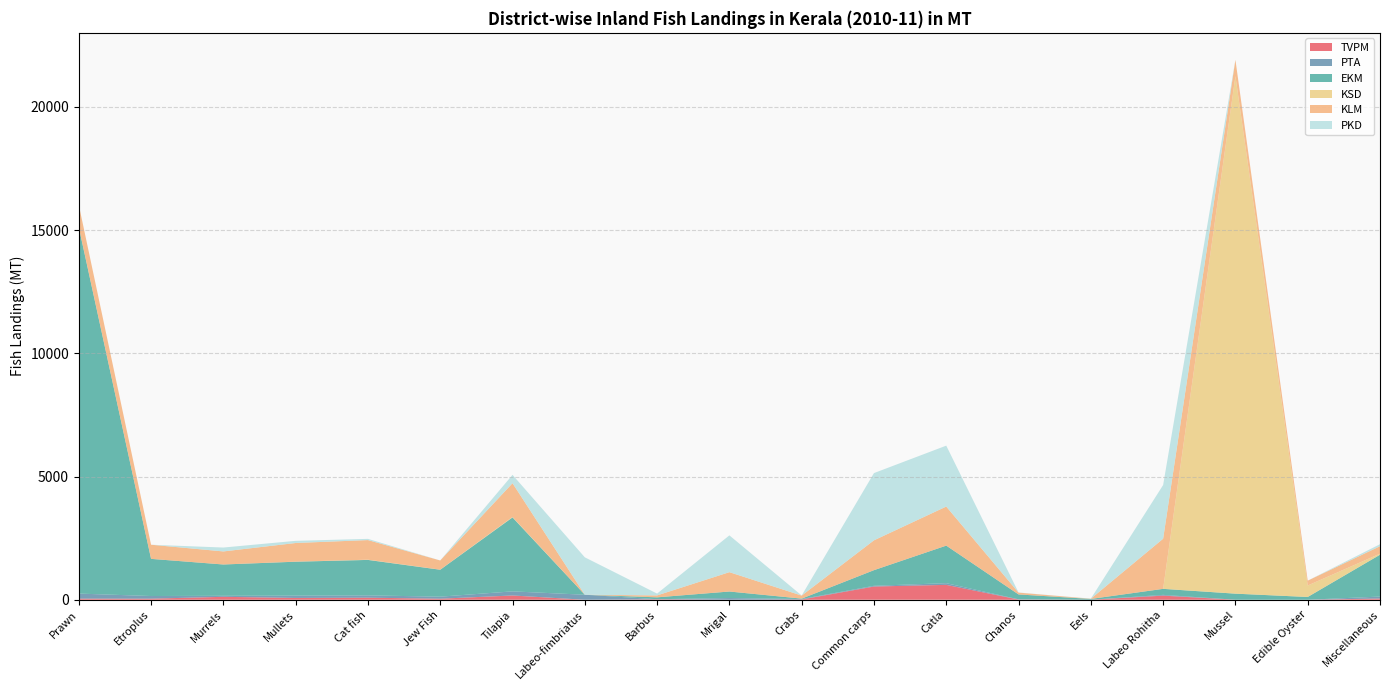

Reading left to right, transcribe all the data shown in this chart.

TVPM: Prawn=44	Etroplus=44	Murrels=119	Mullets=73	Cat fish=83	Jew Fish=42	Tilapia=173	Labeo-fimbriatus=0	Barbus=18	Mrigal=0	Crabs=11	Common carps=537	Catla=604	Chanos=9	Eels=1	Labeo Rohitha=167	Mussel=0	Edible Oyster=0	Miscellaneous=49
PTA: Prawn=206	Etroplus=107	Murrels=41	Mullets=95	Cat fish=94	Jew Fish=83	Tilapia=167	Labeo-fimbriatus=203	Barbus=4	Mrigal=69	Crabs=19	Common carps=29	Catla=69	Chanos=8	Eels=1	Labeo Rohitha=31	Mussel=0	Edible Oyster=0	Miscellaneous=80
EKM: Prawn=14875	Etroplus=1508	Murrels=1271	Mullets=1376	Cat fish=1440	Jew Fish=1093	Tilapia=3002	Labeo-fimbriatus=0	Barbus=76	Mrigal=265	Crabs=16	Common carps=635	Catla=1524	Chanos=198	Eels=31	Labeo Rohitha=244	Mussel=247	Edible Oyster=112	Miscellaneous=1698
KSD: Prawn=9	Etroplus=0	Murrels=0	Mullets=3	Cat fish=9	Jew Fish=4	Tilapia=17	Labeo-fimbriatus=0	Barbus=0	Mrigal=0	Crabs=0	Common carps=0	Catla=0	Chanos=0	Eels=0	Labeo Rohitha=0	Mussel=21010	Edible Oyster=466	Miscellaneous=43
KLM: Prawn=897	Etroplus=574	Murrels=530	Mullets=756	Cat fish=796	Jew Fish=372	Tilapia=1372	Labeo-fimbriatus=0	Barbus=78	Mrigal=785	Crabs=123	Common carps=1211	Catla=1586	Chanos=74	Eels=8	Labeo Rohitha=2035	Mussel=657	Edible Oyster=197	Miscellaneous=303
PKD: Prawn=0	Etroplus=0	Murrels=158	Mullets=88	Cat fish=49	Jew Fish=0	Tilapia=338	Labeo-fimbriatus=1519	Barbus=74	Mrigal=1494	Crabs=4	Common carps=2729	Catla=2472	Chanos=5	Eels=4	Labeo Rohitha=2179	Mussel=0	Edible Oyster=0	Miscellaneous=81